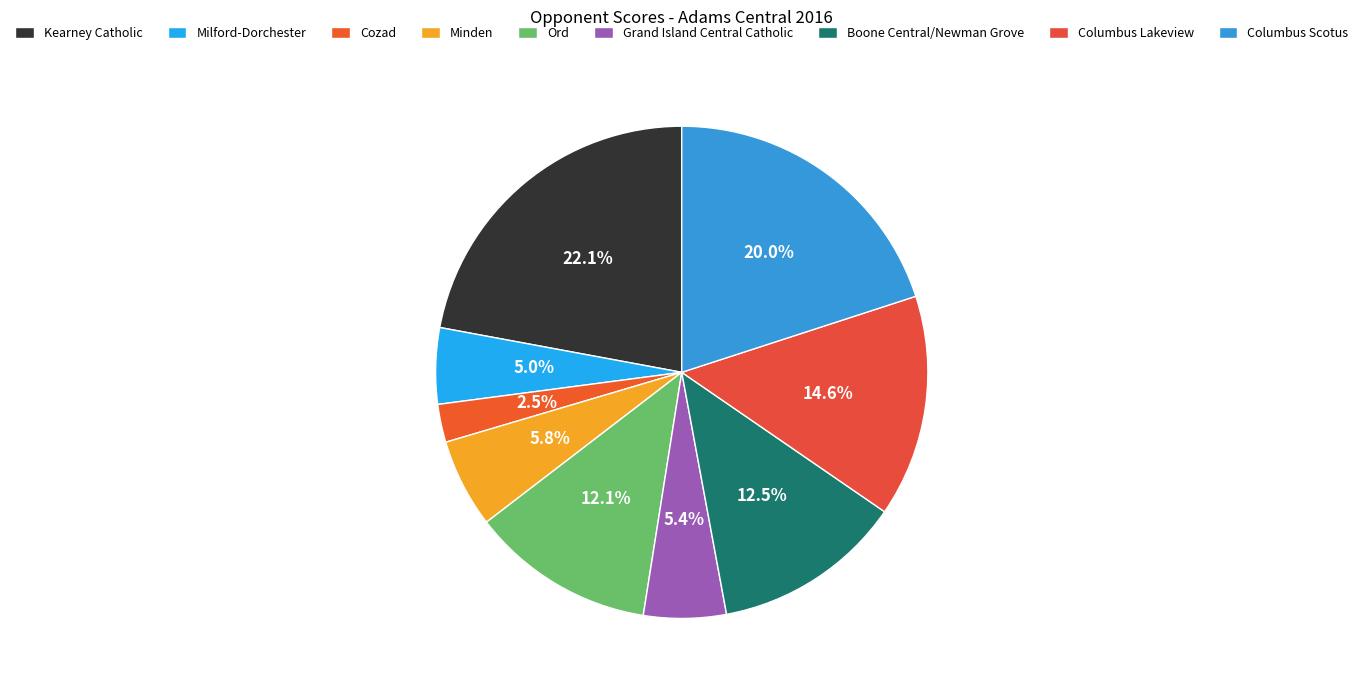

To the nearest percent, what is the difference between the Cozad and Ord slice percentages?

10%